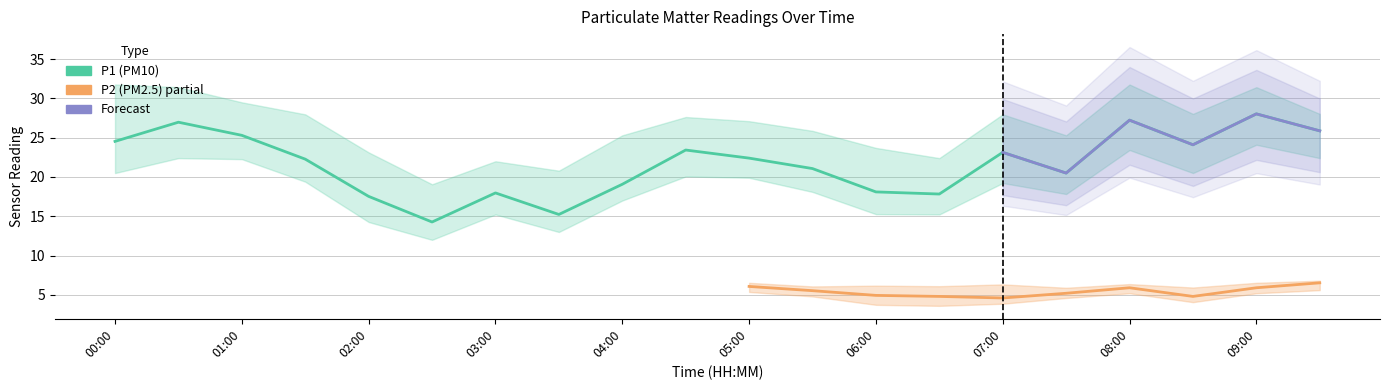

True or false: the data shows 27.2 at 08:00.

True